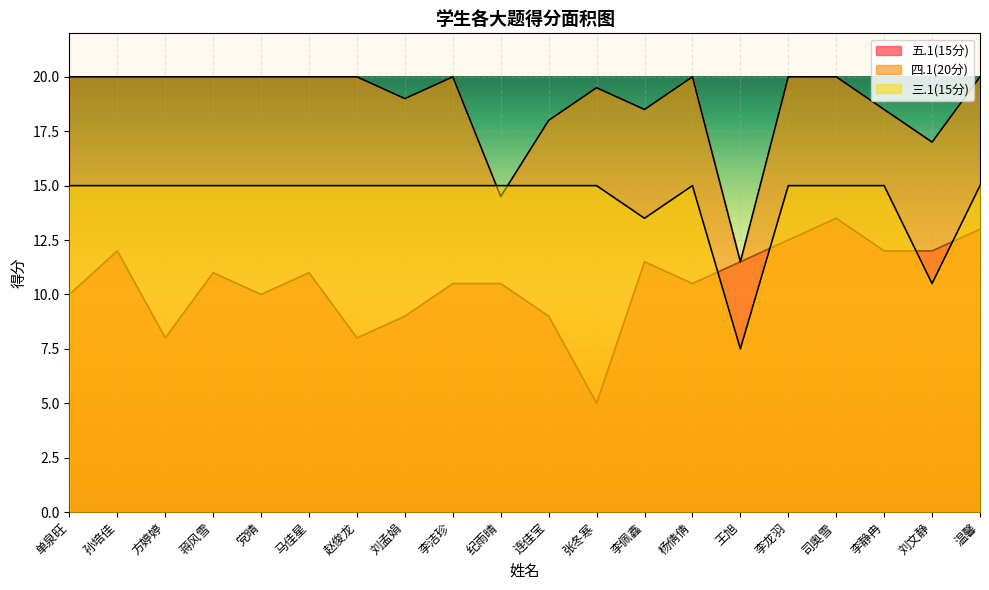

What is the value of the 四.1(20分) point at the 17th from the left?

20.0